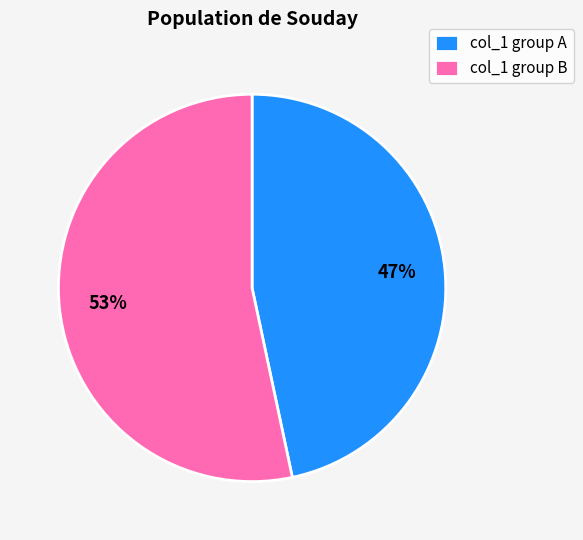

To the nearest percent, what percentage of the pie is col_1 group B?

53%